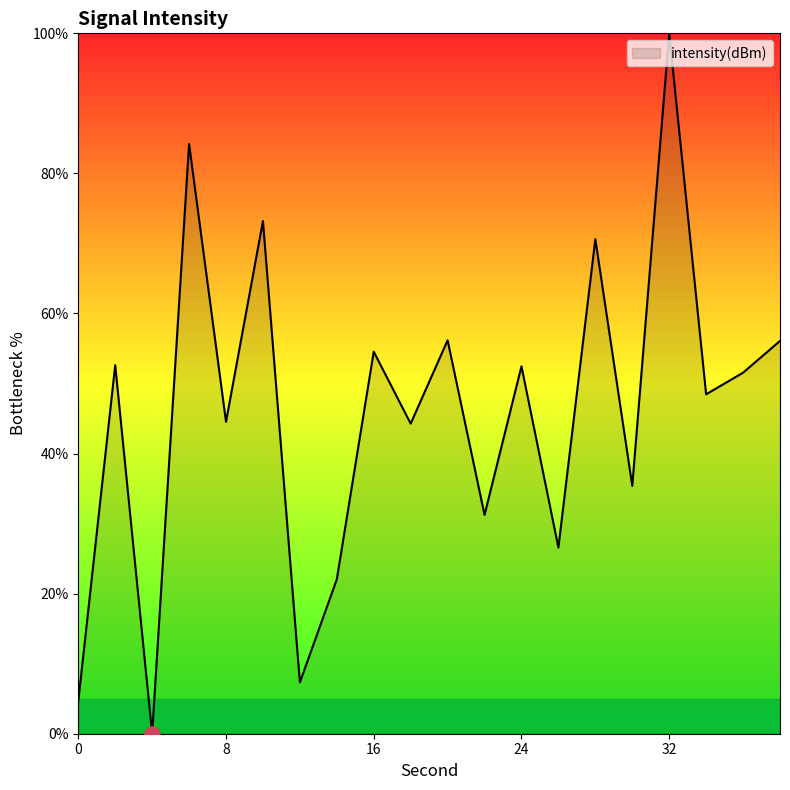

What is the difference between the maximum and minimum values?

100.0